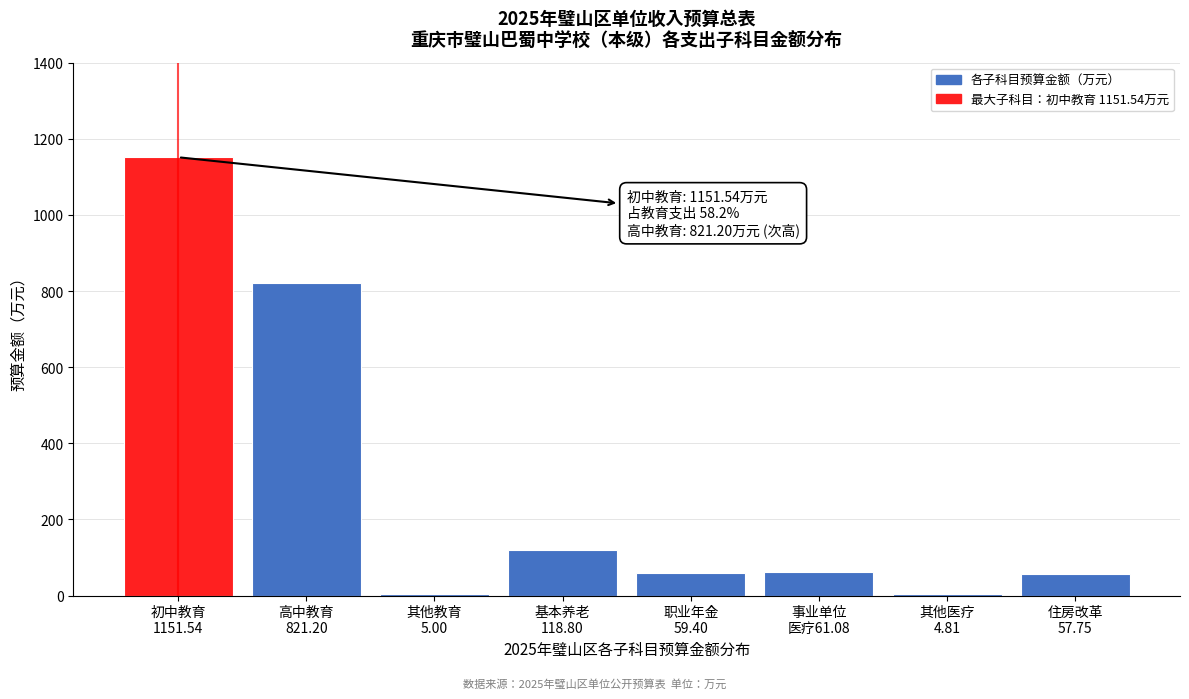

What is the value of the 2nd bar from the left?

821.2